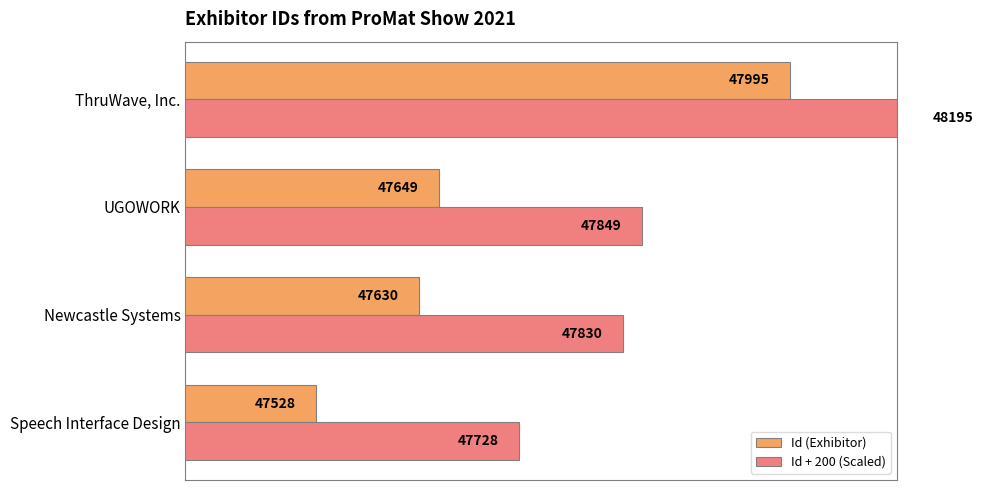

Reading right to left, extract all data points from this chart.

Id (Exhibitor): 47700=47995	47600=47649	47500=47630	47400=47528
Id + 200 (Scaled): 47700=48195	47600=47849	47500=47830	47400=47728